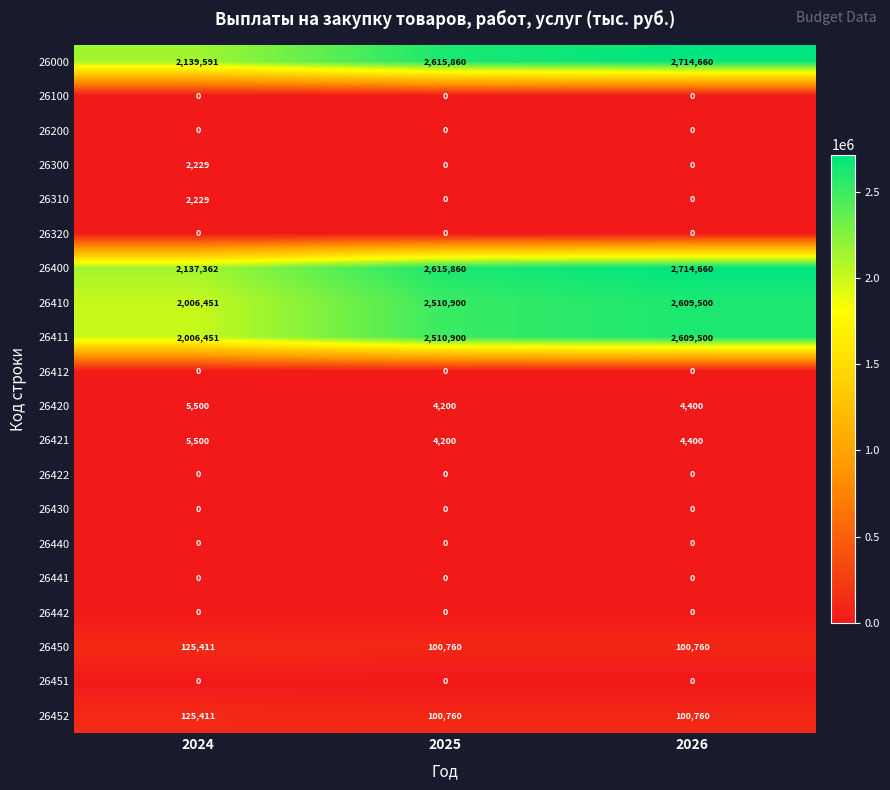

What is the difference between the highest and lowest values at 2026?

2714660